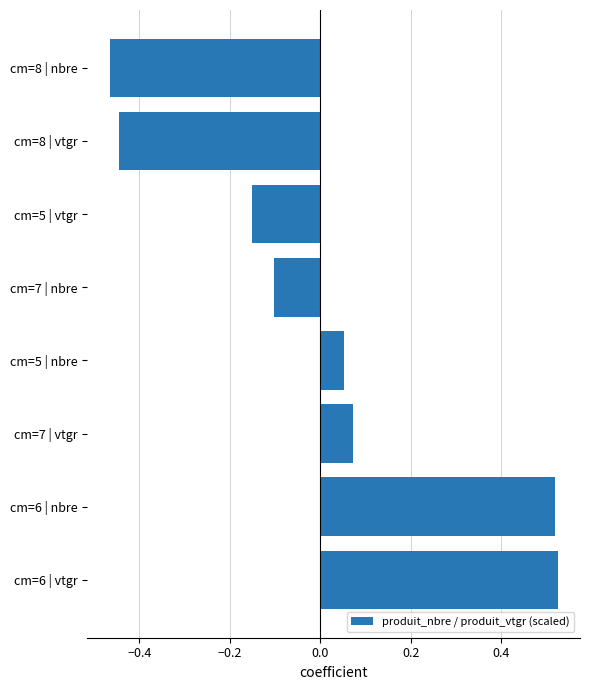

Which has a higher value, cm=7 | nbre or cm=6 | vtgr?

cm=6 | vtgr